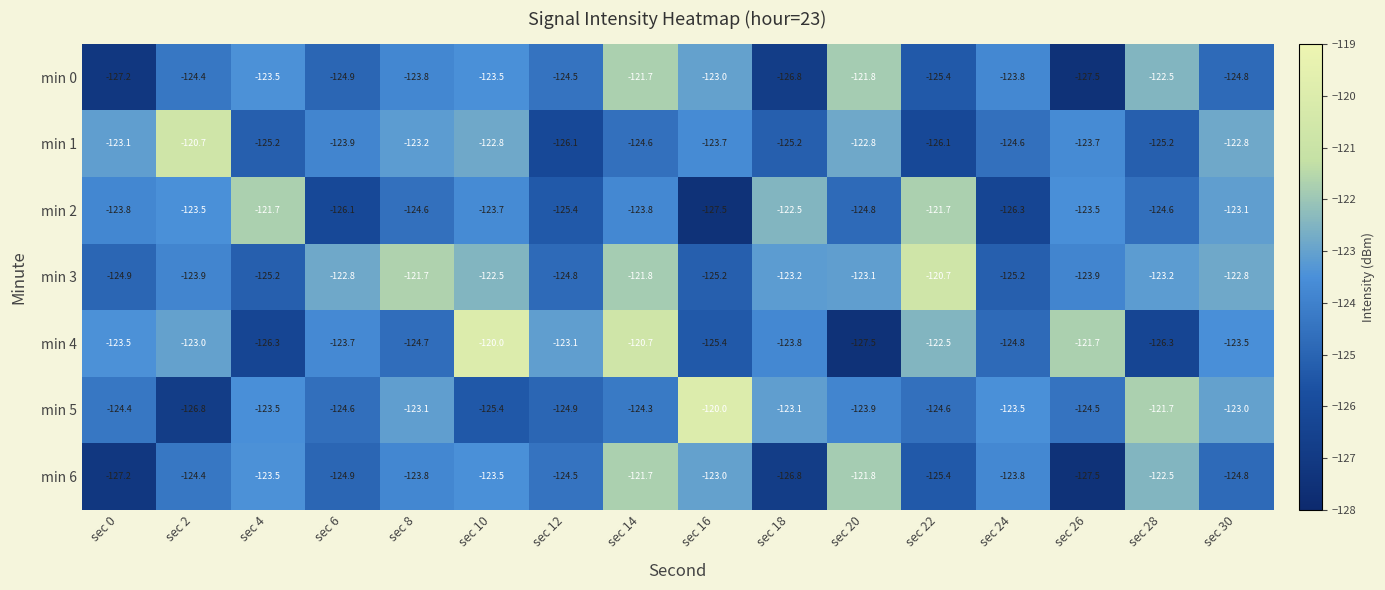

What value does the min 6 series have at sec 22?

-125.4